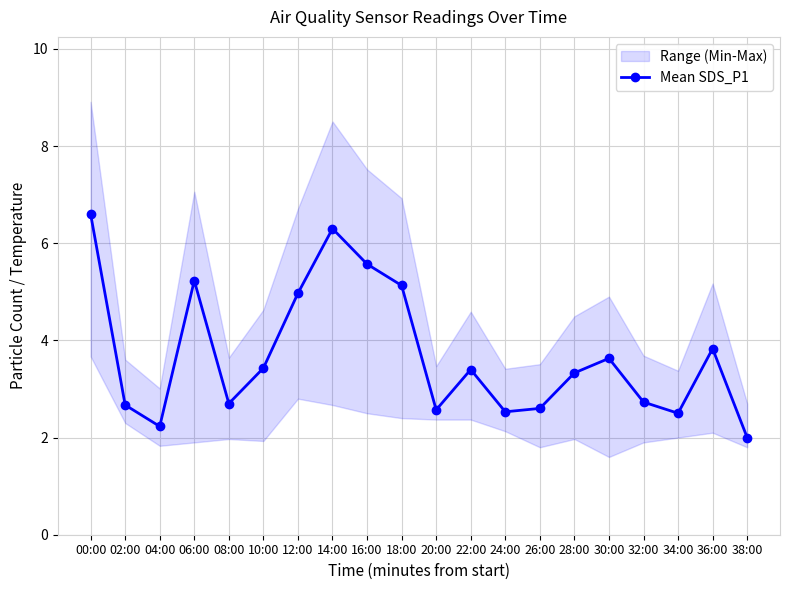

How many lines are shown in the chart?

1